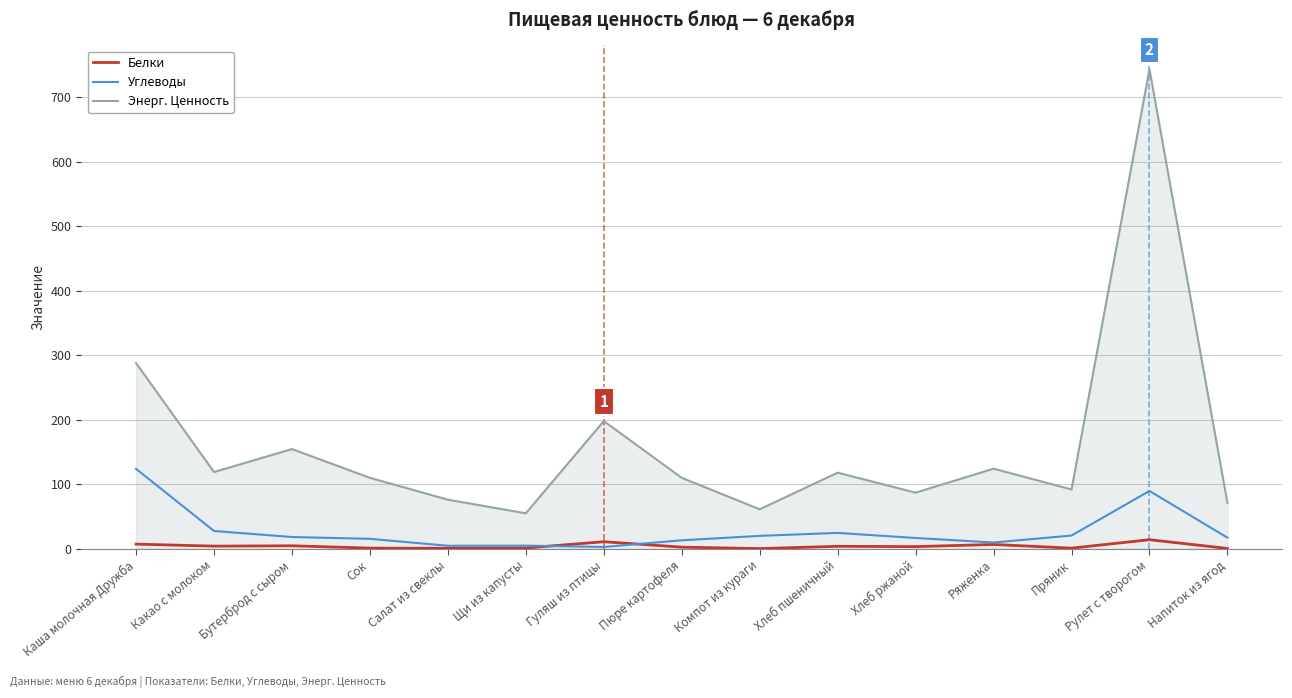

True or false: Энерг. Ценность and Белки cross at least once.

False